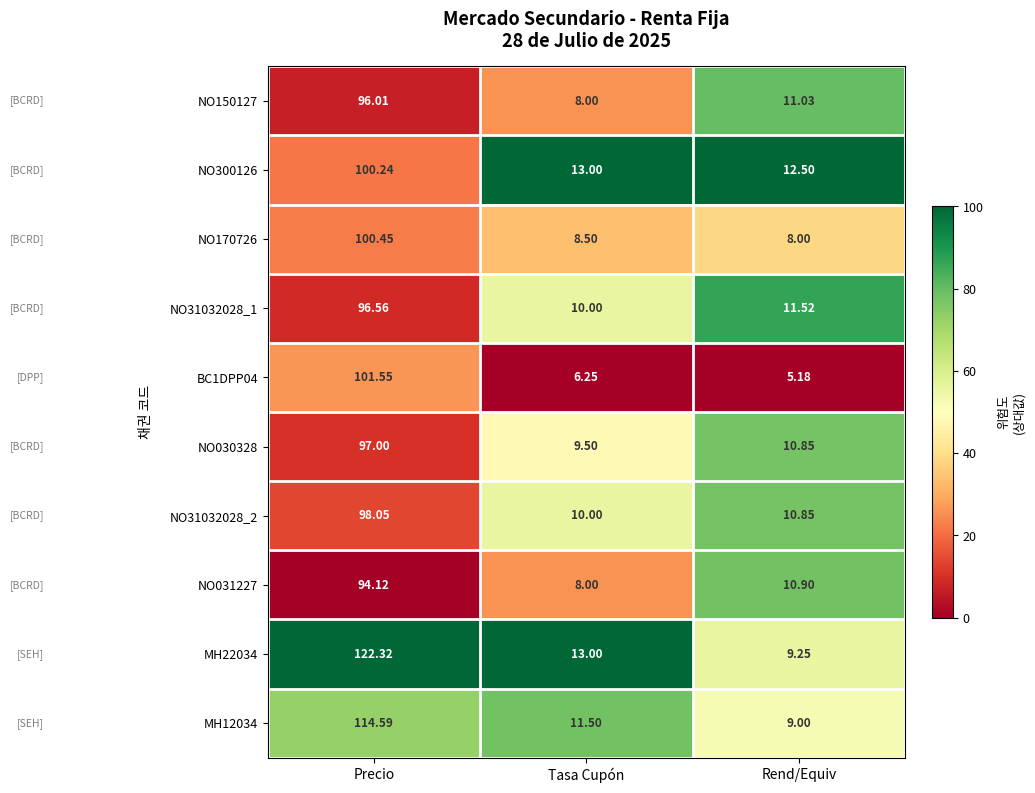

At which category is the sum across all series the highest?

Precio